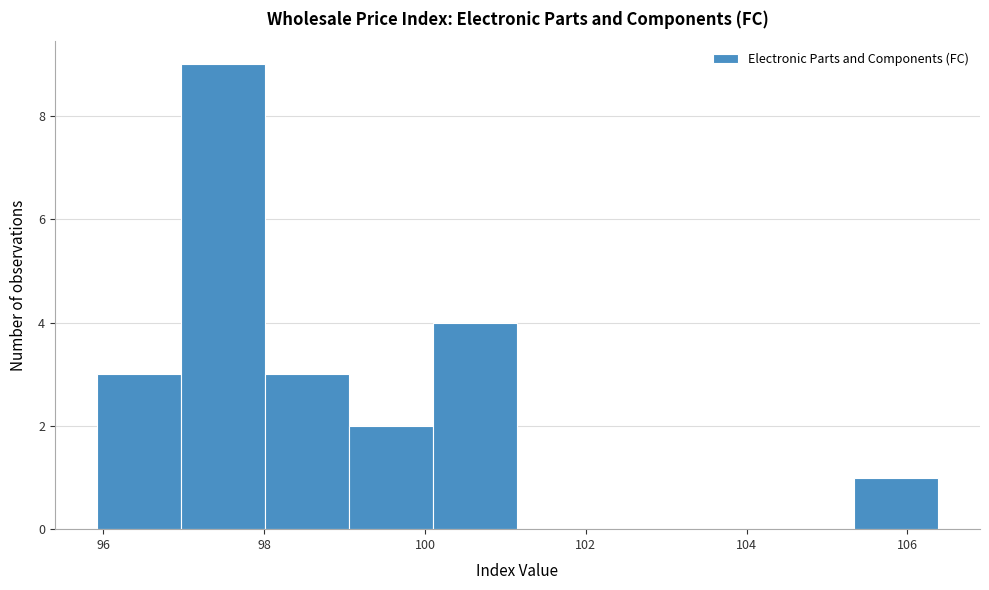

How tall is the bar that spans 98.0 to 99.0 on the x-axis? Neither the bar edges nor the heights are printed on the chart, so give them approximately, as read against the axes.

3